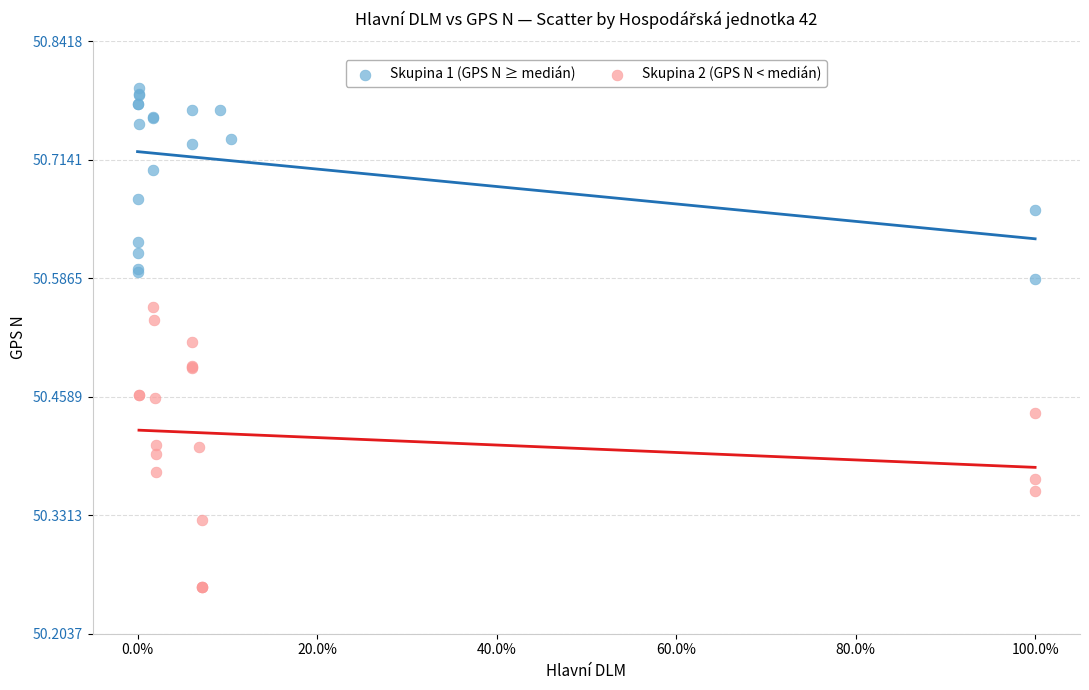

Which series contains the lowest Y value?

Skupina 2 (GPS N < medián)